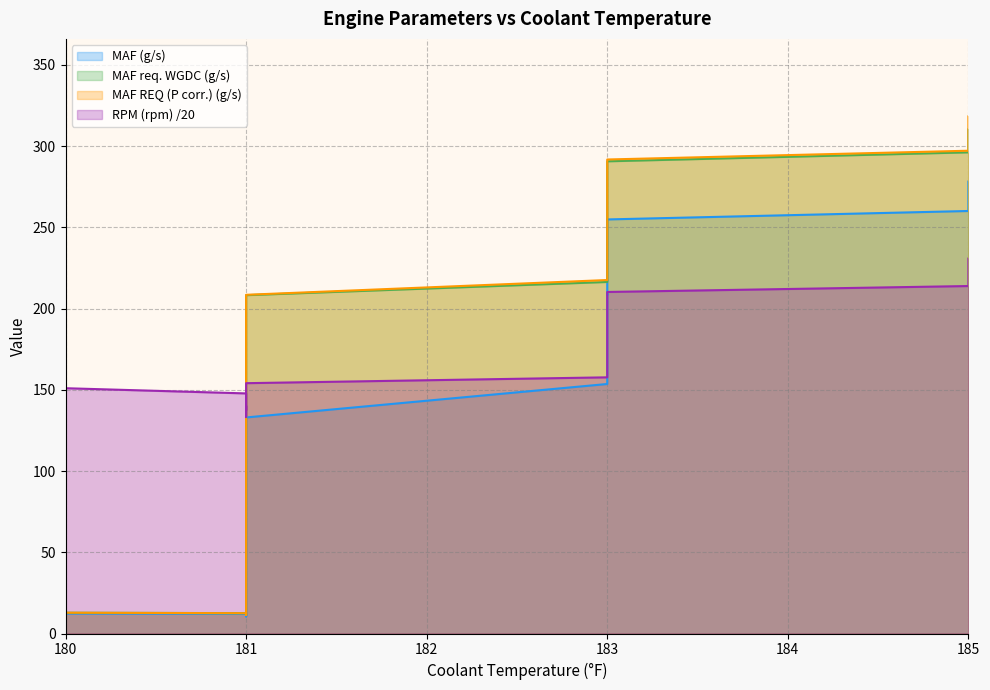

How many data points in MAF req. WGDC (g/s) are above 194?

20